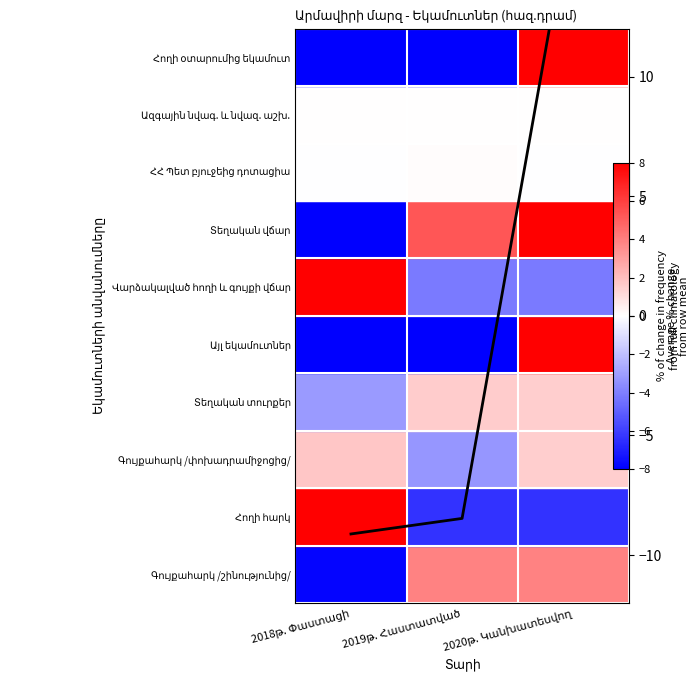

What is the change in value from 2018թ. Փաստացի to 2019թ. Հաստատված?

+0.7